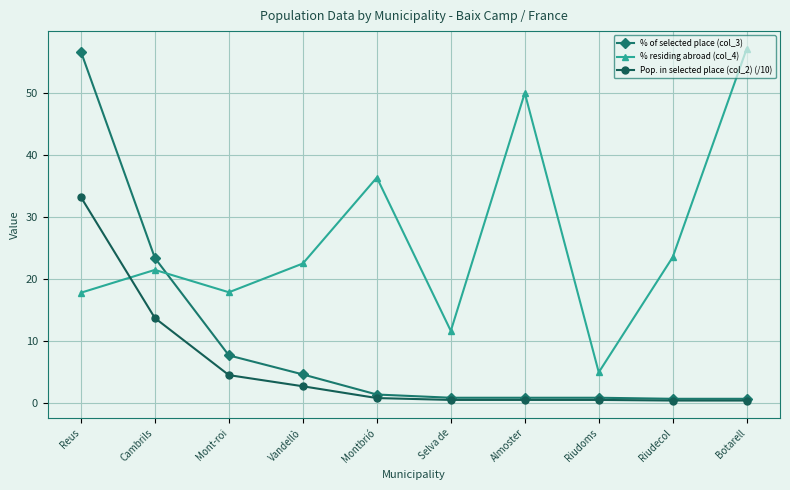

How many lines are shown in the chart?

3